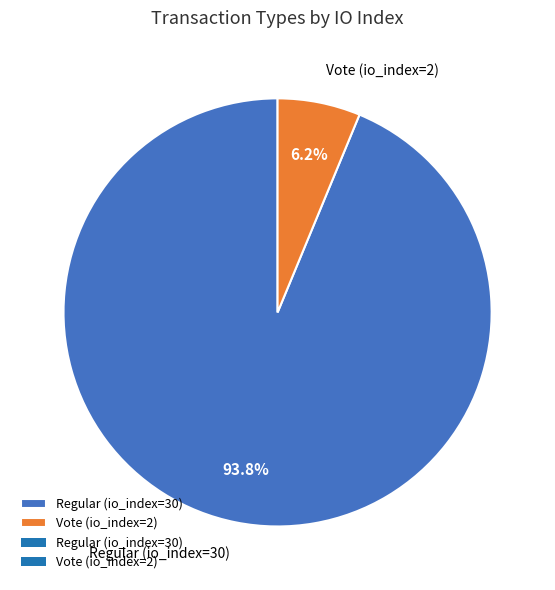

What is the majority slice?

Regular (io_index=30)